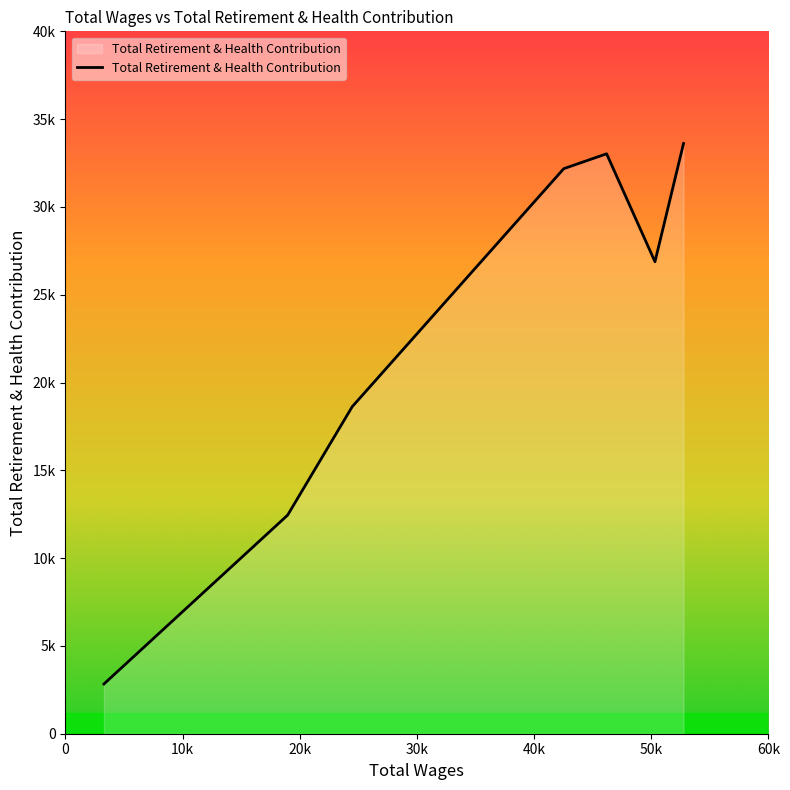

At which category does the chart reach its peak across all series?

52754.0